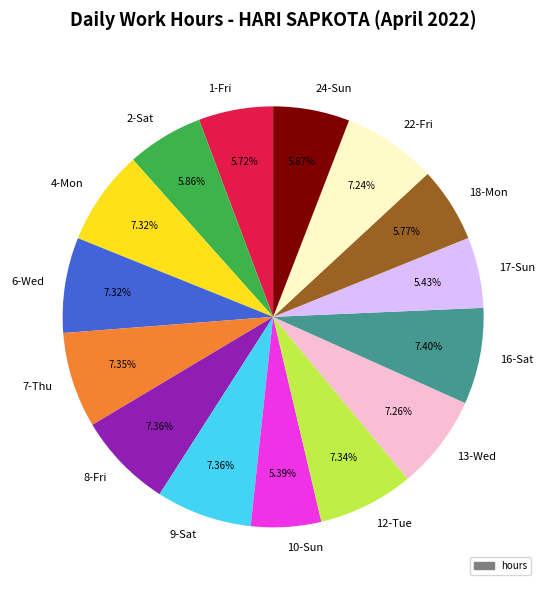

How many segments does this pie chart have?

15